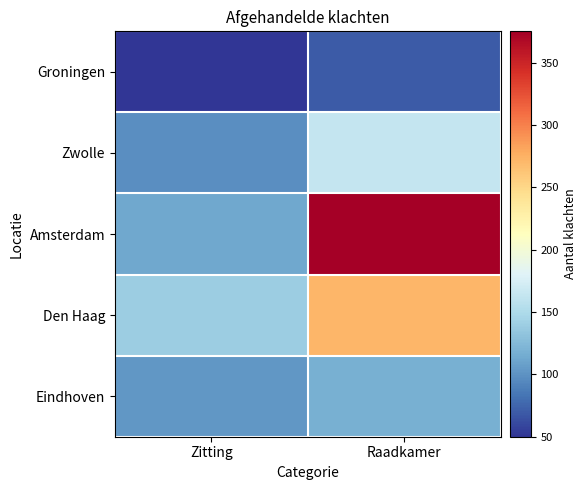

At which category does the chart reach its minimum across all series?

Zitting